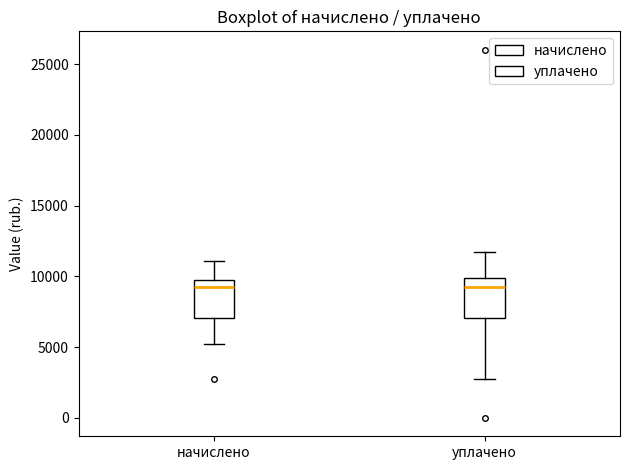

Reading left to right, transcribe this box plot: for each box, give where its median line is, the range the box spans, and where its two whiskers end, as read against the y-axis. The values are not printed on the chart, so give them approximately, as read against the axis.

начислено: median 9500, box 7000 to 10000, whiskers 5500 to 11000
уплачено: median 9500, box 7000 to 10000, whiskers 3000 to 11500